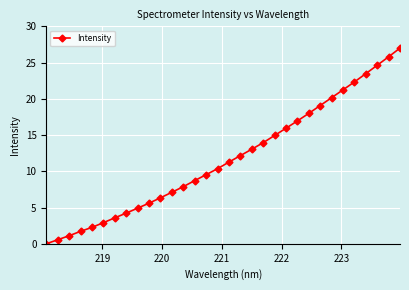

What is the value of the 11th point from the left?

6.3